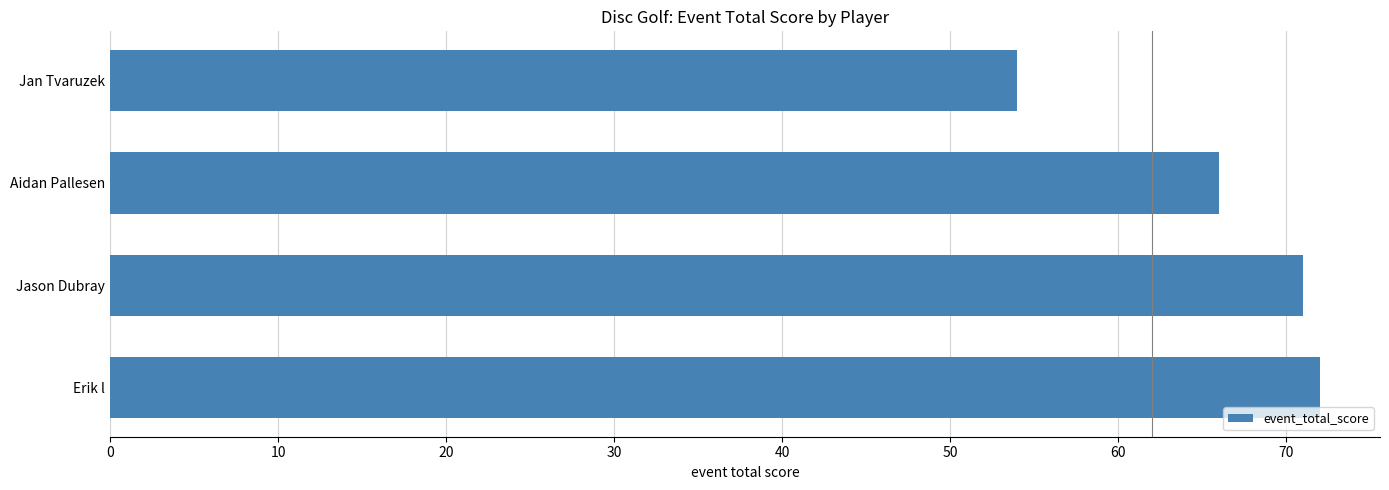

At which label is the value closest to 63?

Aidan Pallesen